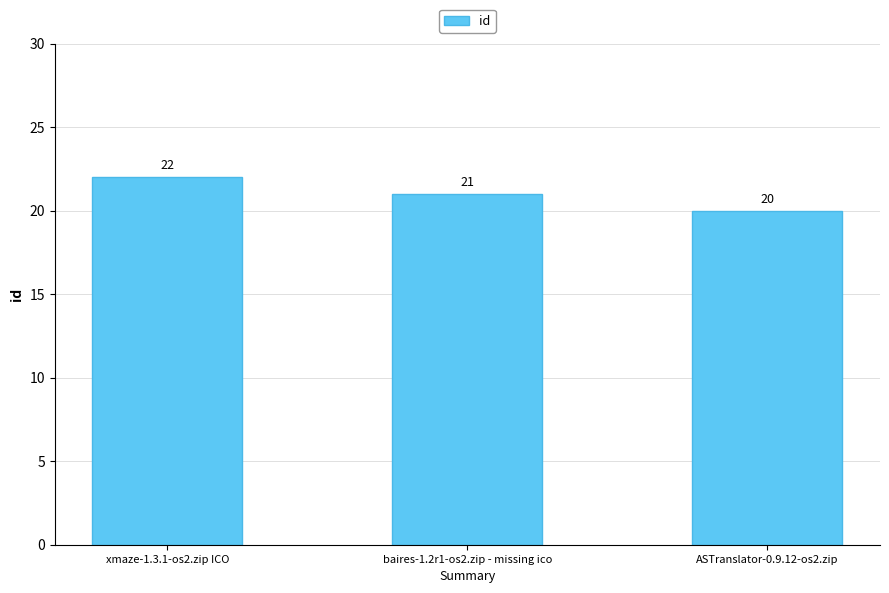

What is the change in value from xmaze-1.3.1-os2.zip ICO to baires-1.2r1-os2.zip - missing ico?

-1